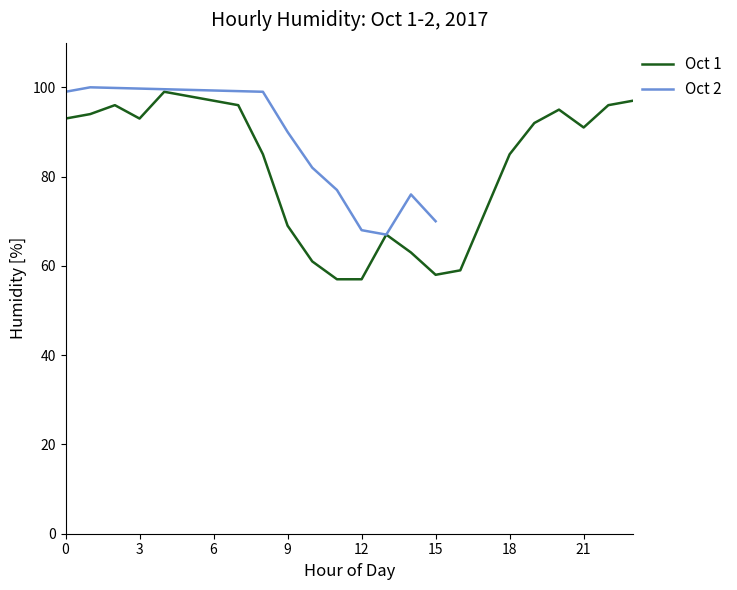

What is the difference between the maximum and minimum values?

43